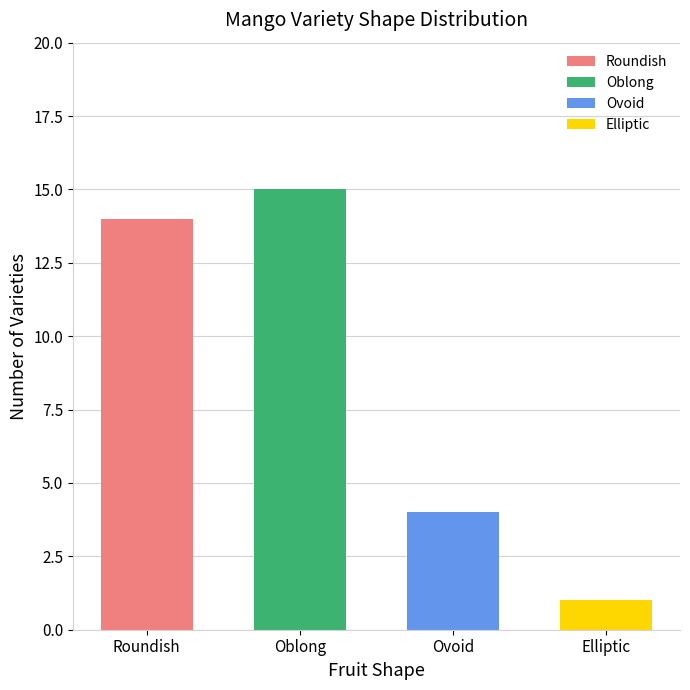

What is the ratio of the value at Oblong to the value at Ovoid?

3.8